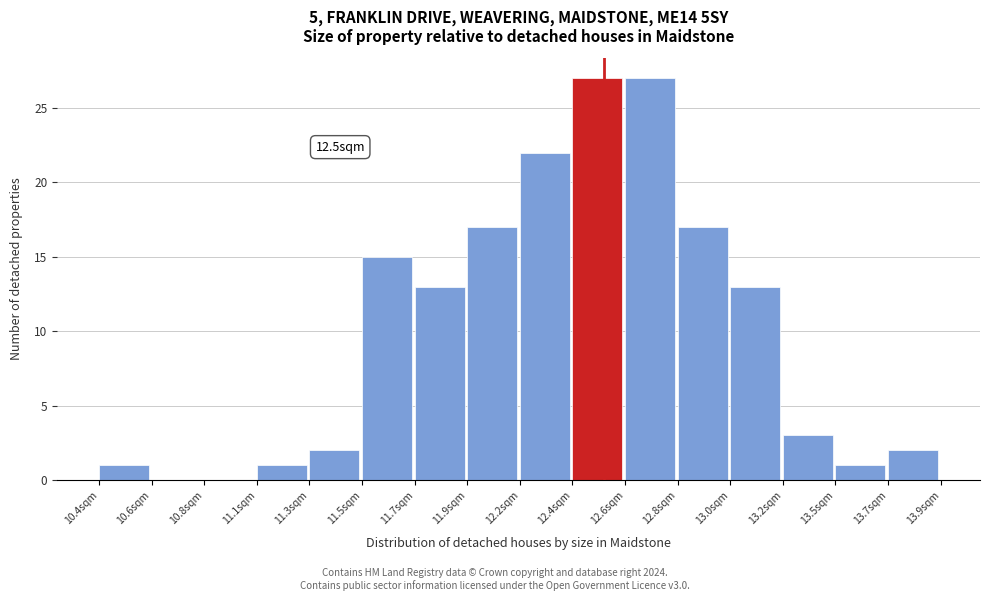

Reading right to left, list all the values displayed in this chart.

13.7sqm=2	13.5sqm=1	13.2sqm=3	13.0sqm=13	12.8sqm=17	12.6sqm=27	12.4sqm=27	12.2sqm=22	11.9sqm=17	11.7sqm=13	11.5sqm=15	11.3sqm=2	11.1sqm=1	10.8sqm=0	10.6sqm=0	10.4sqm=1